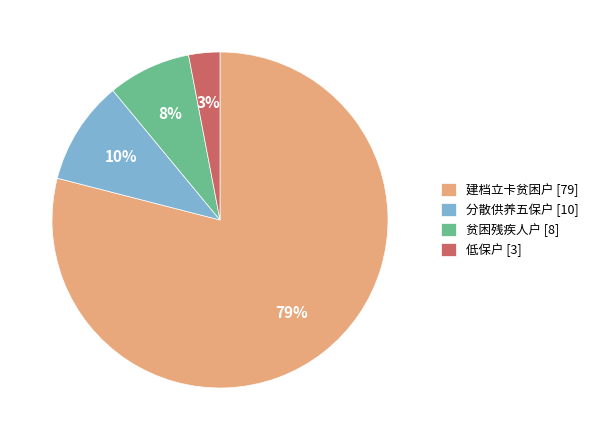

Do 低保户 [3] and 建档立卡贫困户 [79] together represent more than half of the pie?

Yes